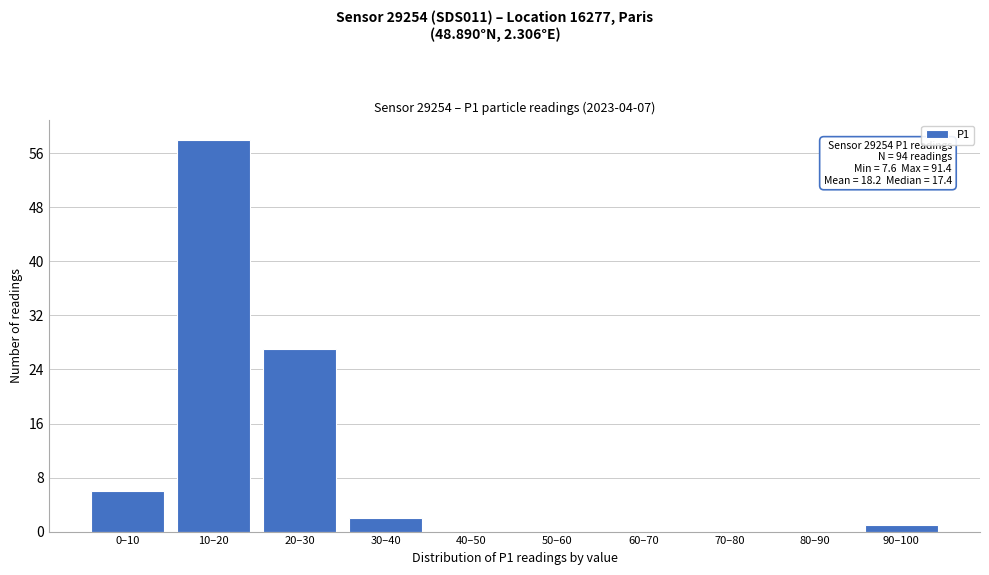

Reading left to right, transcribe all the data shown in this chart.

0–10=6	10–20=58	20–30=27	30–40=2	40–50=0	50–60=0	60–70=0	70–80=0	80–90=0	90–100=1